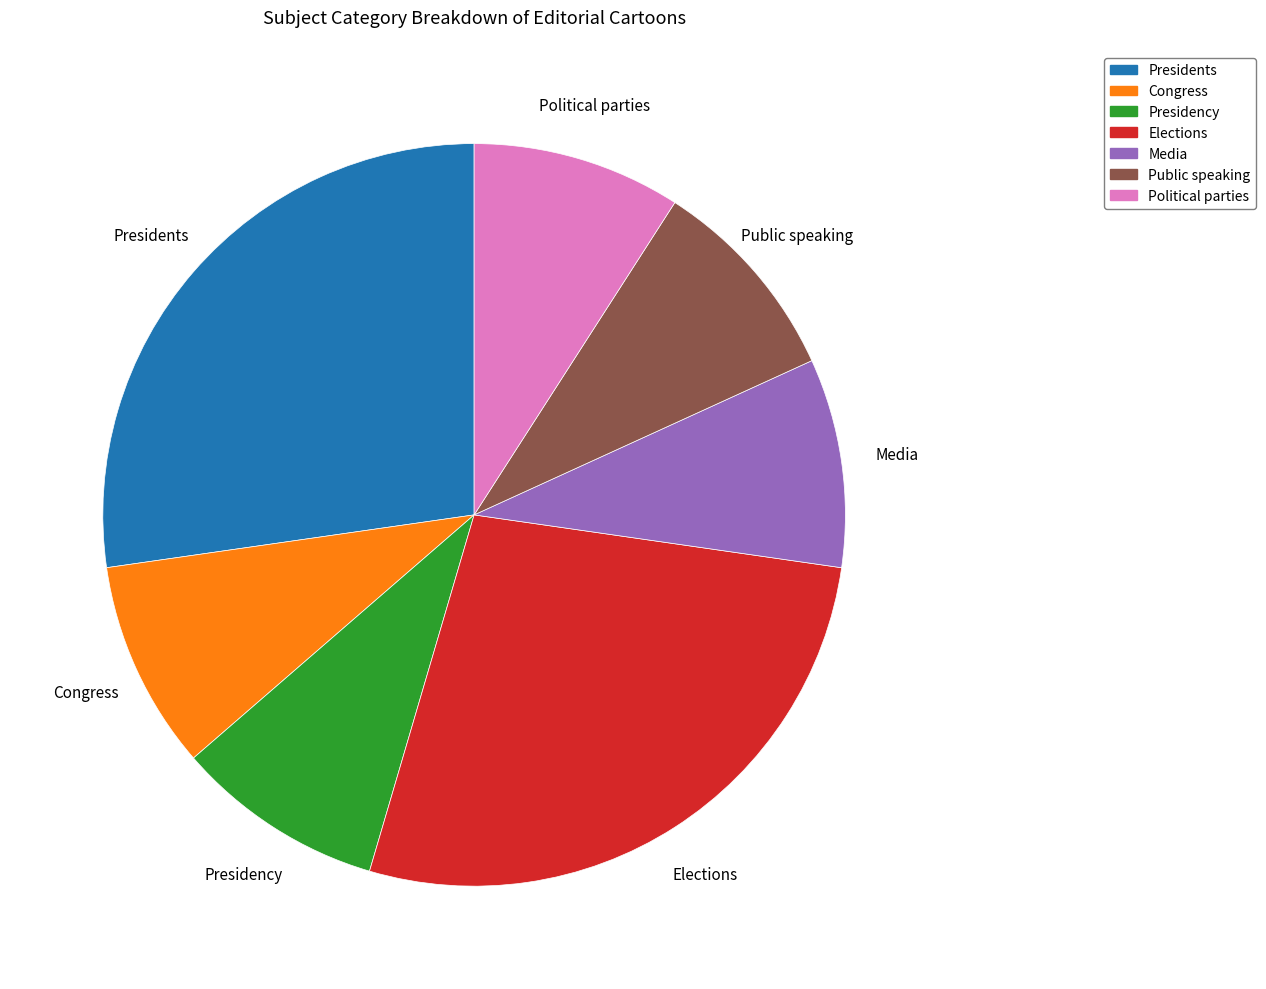

Which has a higher value, Political parties or Elections?

Elections